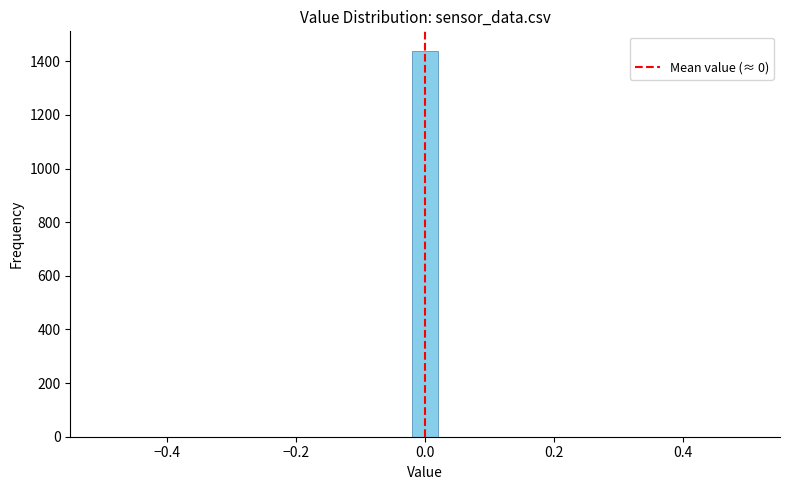

Read against the x-axis, roughly where is the centre of the tallest bar?

0.00